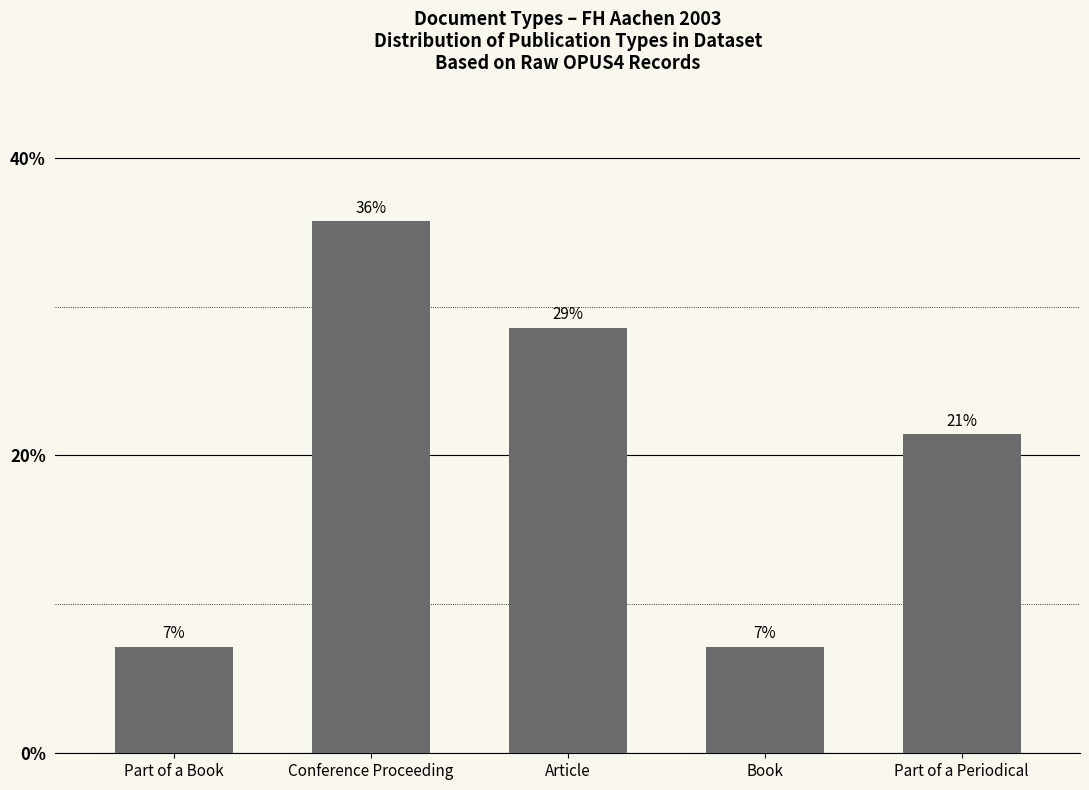

How many bars are there in total?

5